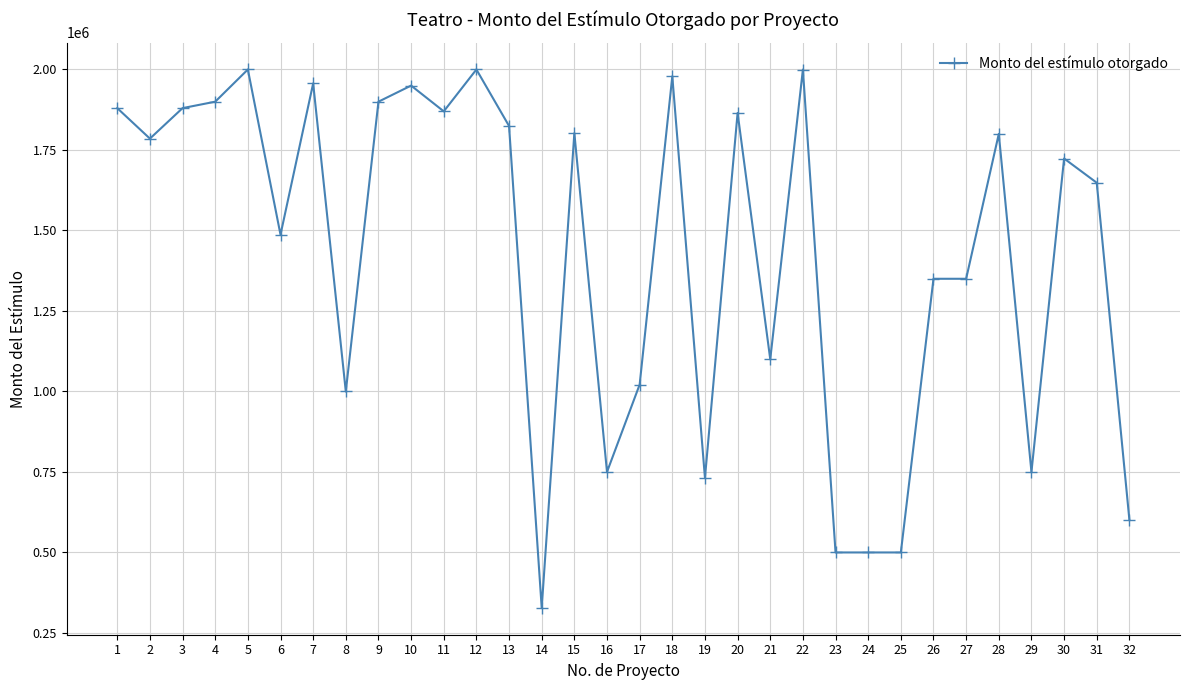

What is the smallest value displayed?

328092